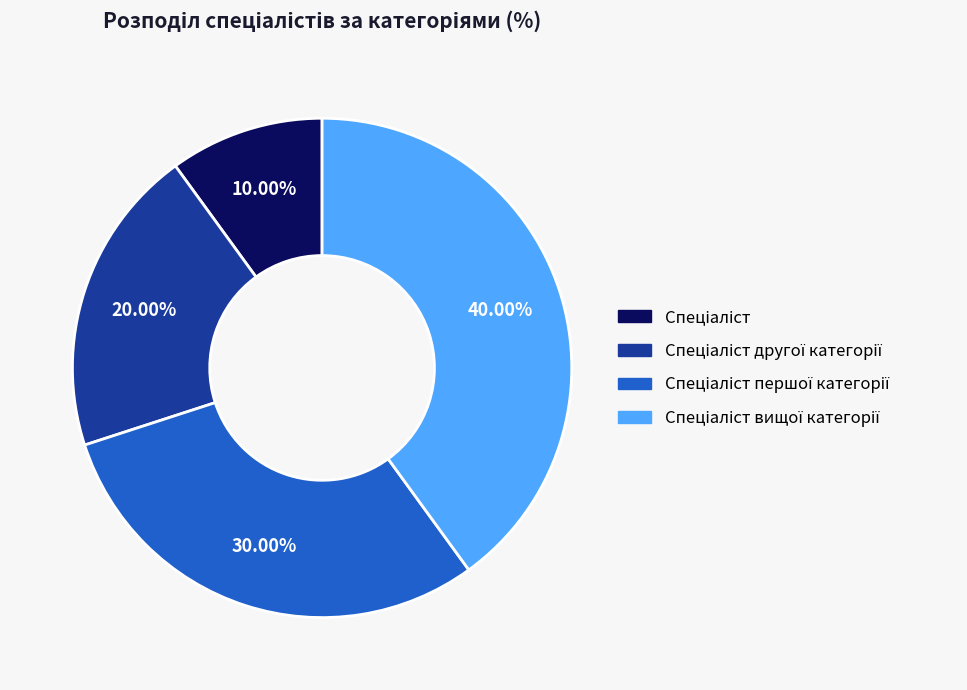

Is there a majority slice in this chart?

No